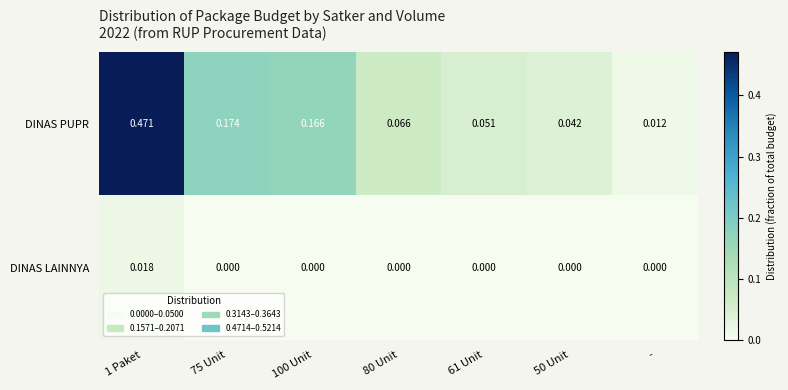

Which series has the largest total across all categories?

DINAS PUPR